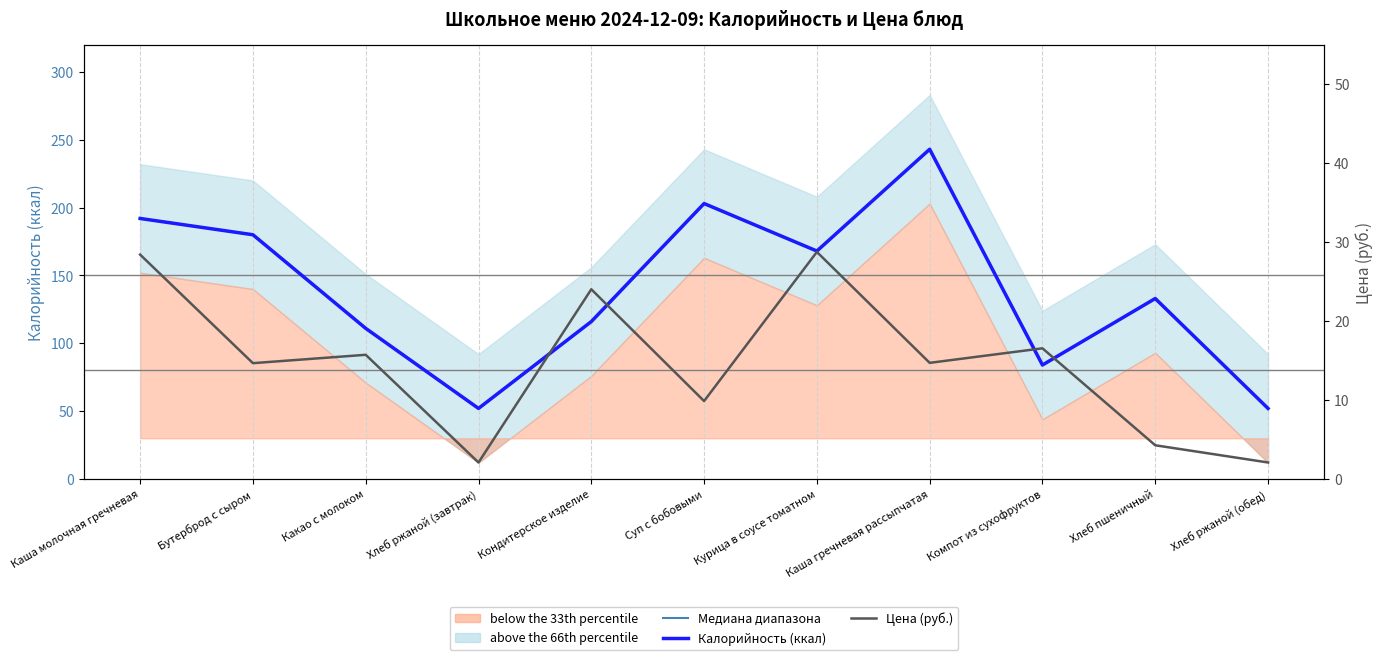

Reading left to right, what are all the values shown in this chart?

Калорийность (ккал): Каша молочная гречневая=192.0	Бутерброд с сыром=180.0	Какао с молоком=111.0	Хлеб ржаной (завтрак)=52.0	Кондитерское изделие=116.0	Суп с бобовыми=203.0	Курица в соусе томатном=168.0	Каша гречневая рассыпчатая=243.0	Компот из сухофруктов=84.0	Хлеб пшеничный=133.0	Хлеб ржаной (обед)=52.0
Медиана диапазона: Каша молочная гречневая=192.0	Бутерброд с сыром=180.0	Какао с молоком=111.0	Хлеб ржаной (завтрак)=52.0	Кондитерское изделие=116.0	Суп с бобовыми=203.0	Курица в соусе томатном=168.0	Каша гречневая рассыпчатая=243.0	Компот из сухофруктов=84.0	Хлеб пшеничный=133.0	Хлеб ржаной (обед)=52.0
Цена (руб.): Каша молочная гречневая=28.4	Бутерброд с сыром=14.7	Какао с молоком=15.7	Хлеб ржаной (завтрак)=2.1	Кондитерское изделие=24.0	Суп с бобовыми=9.9	Курица в соусе томатном=28.8	Каша гречневая рассыпчатая=14.7	Компот из сухофруктов=16.6	Хлеб пшеничный=4.3	Хлеб ржаной (обед)=2.1